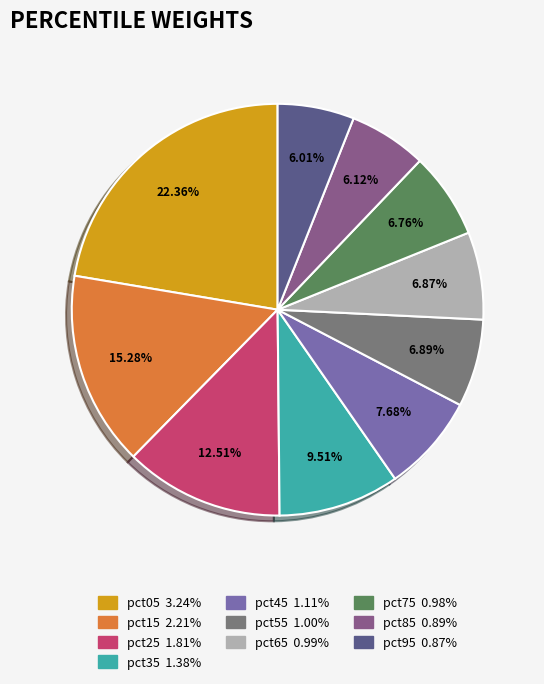

True or false: pct85 accounts for 1% of the total.

False